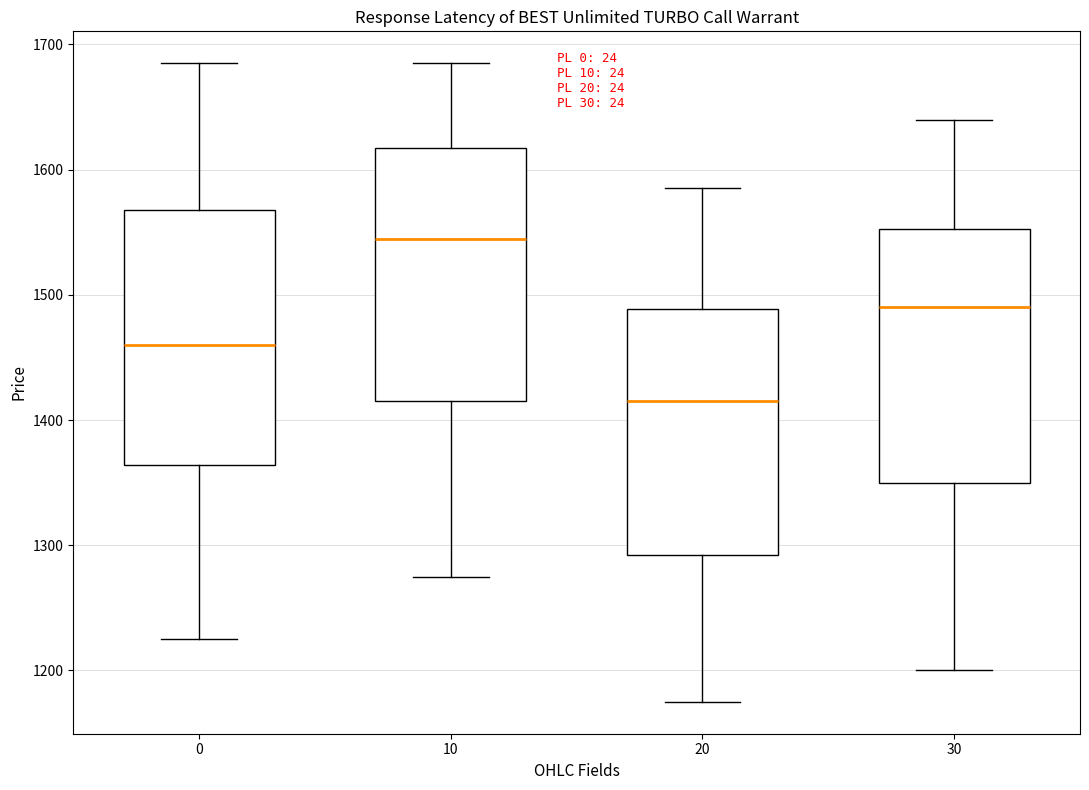

Reading left to right, read every box against the y-axis: the position of its median line, the range the box covers, and the ends of its whiskers. The values are not printed on the chart, so give them approximately, as read against the axis.

0: median 1460, box 1360 to 1570, whiskers 1230 to 1690
10: median 1550, box 1420 to 1620, whiskers 1280 to 1690
20: median 1420, box 1290 to 1490, whiskers 1180 to 1590
30: median 1490, box 1350 to 1550, whiskers 1200 to 1640